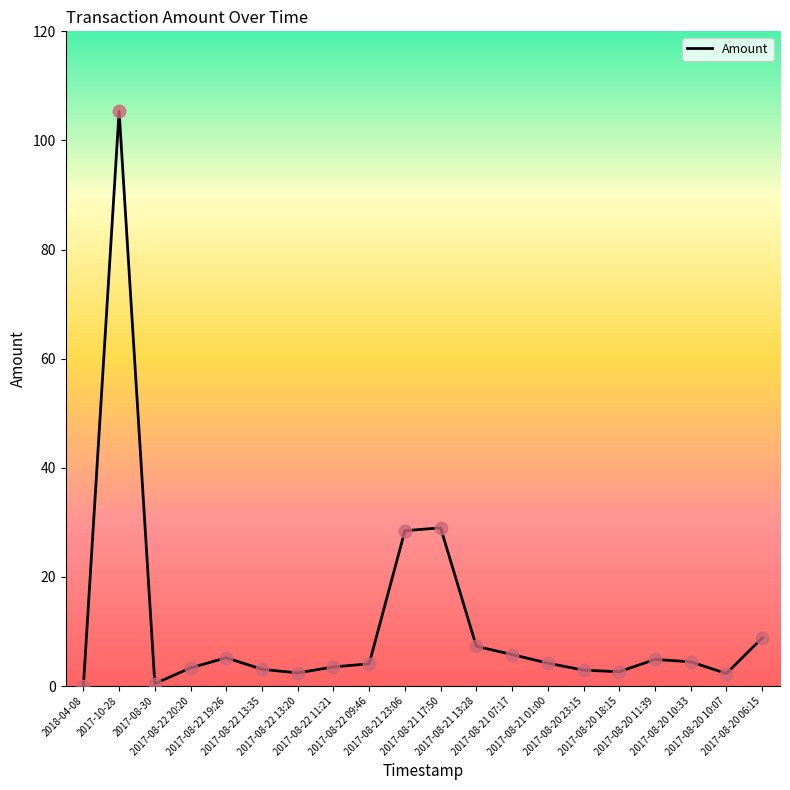

What is the change in value from 2017-08-22 13:35 to 2017-08-21 23:06?

+25.4